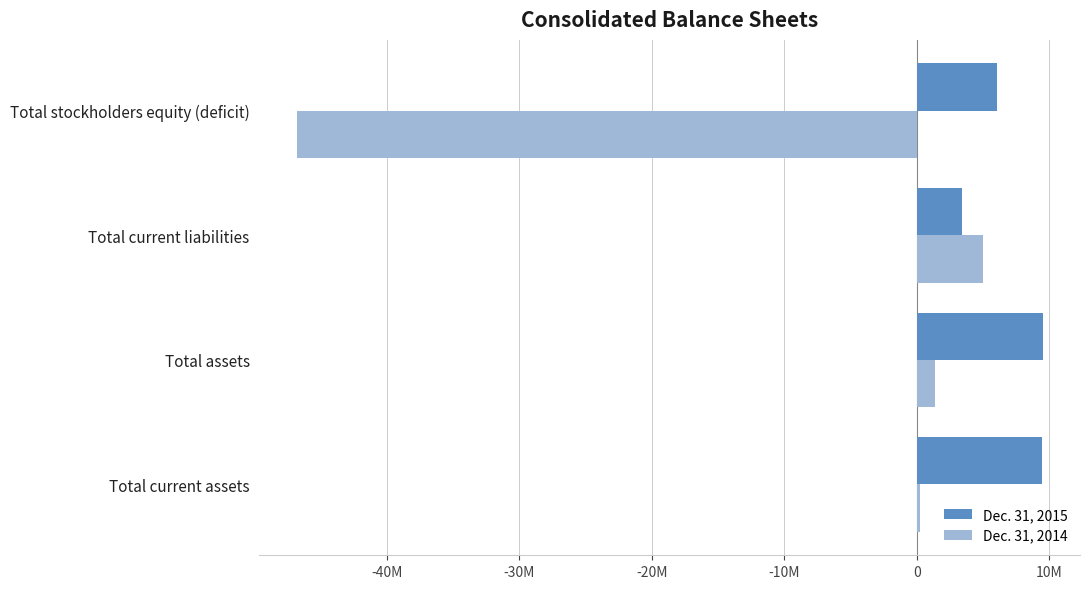

What are all the series names shown in the legend?

Dec. 31, 2015, Dec. 31, 2014